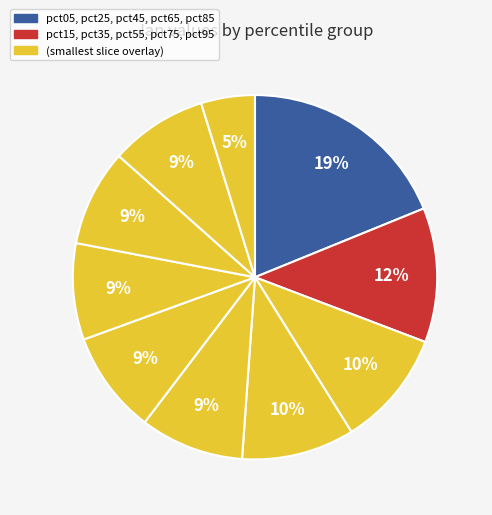

Count the number of slices in the pie.

10